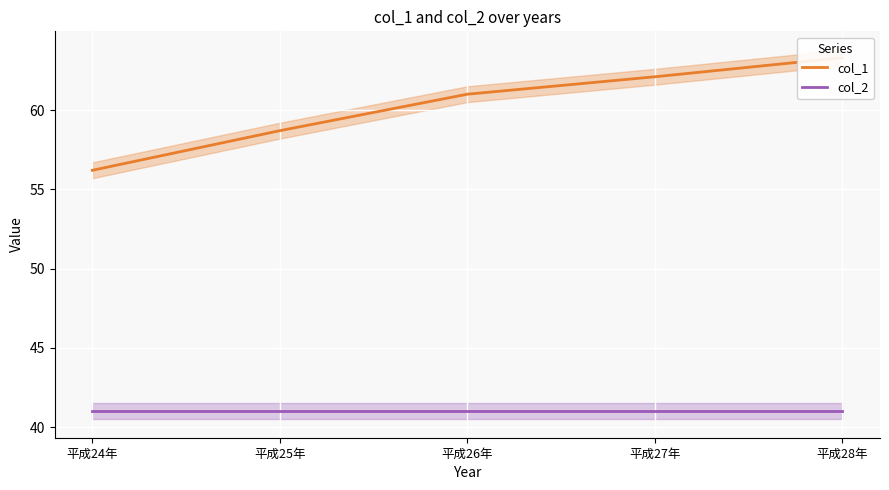

Between 平成27年 and 平成24年, which is larger?

平成27年